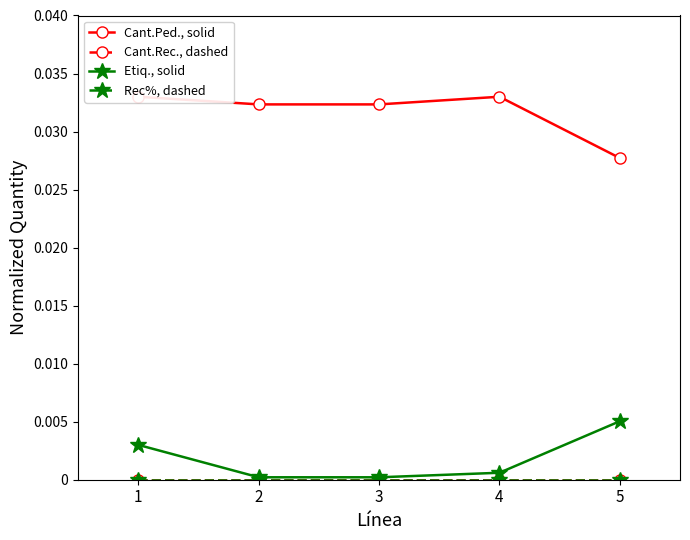

Is the value of Rec%, dashed at 5 greater than the value of Etiq., solid at 4?

No